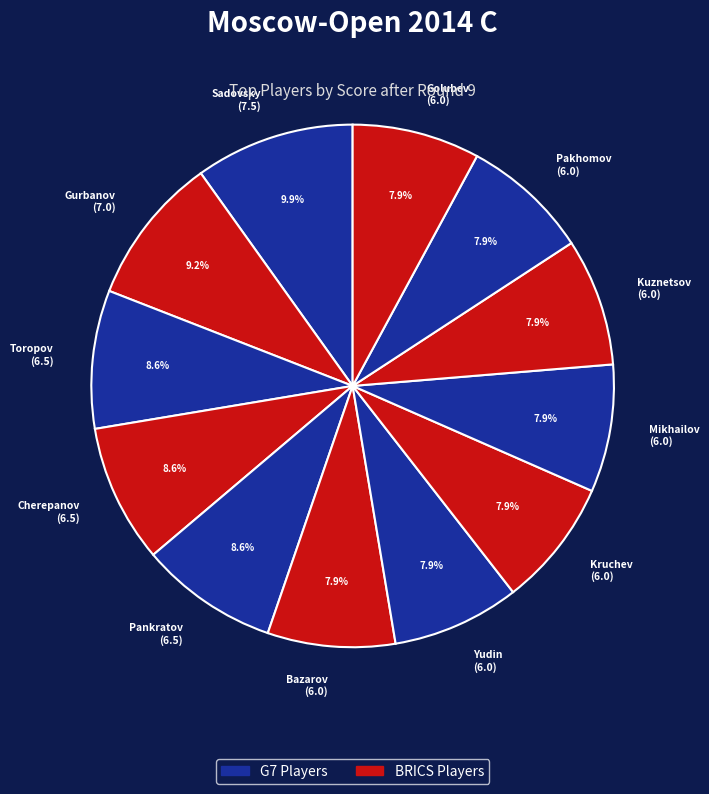

How much of the chart is everything except Golubev (6.0)?

92.1%